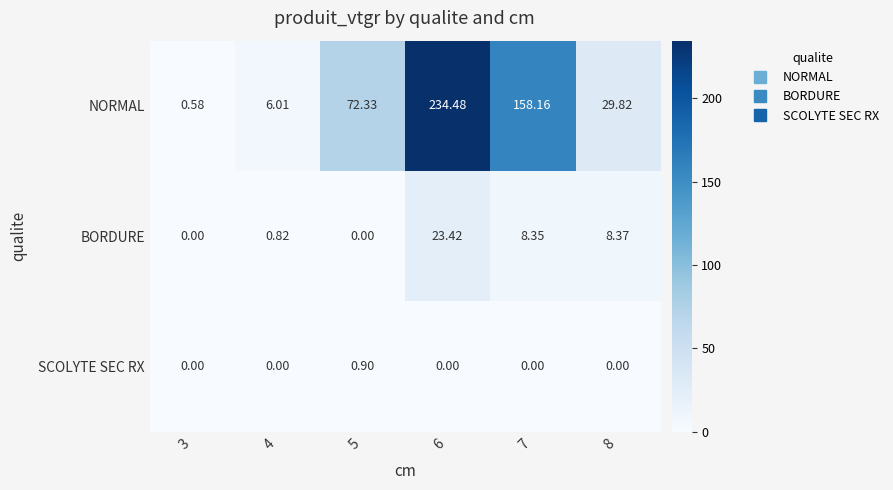

At 7, list the series in order from largest to smallest.

NORMAL, BORDURE, SCOLYTE SEC RX